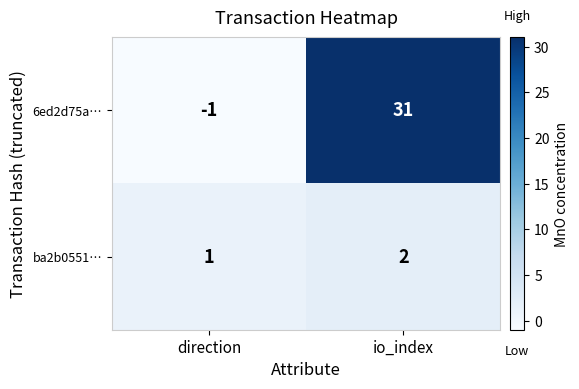

What is the sum of the 6ed2d75a… values at io_index and direction?

30